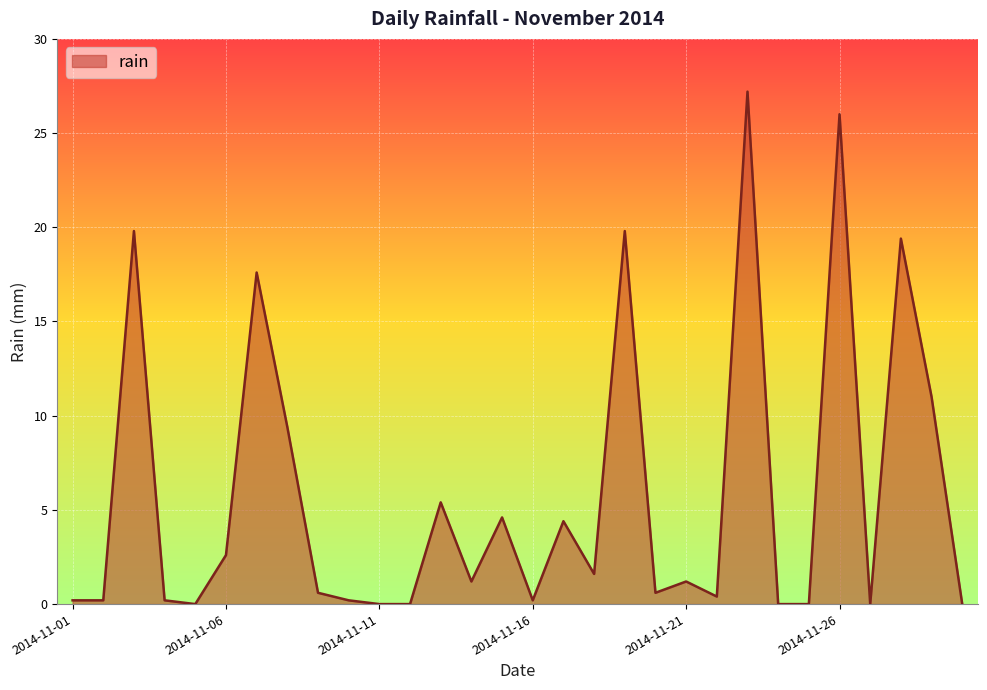

What is the maximum value shown in the chart?

27.2